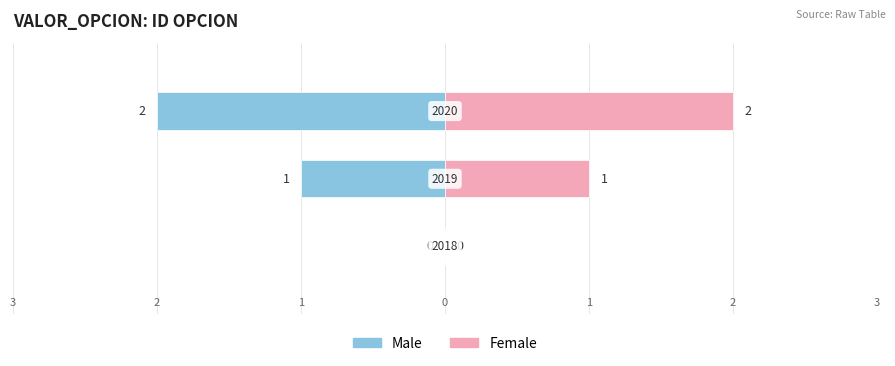

Which series changed the most between 0 and 2?

Male